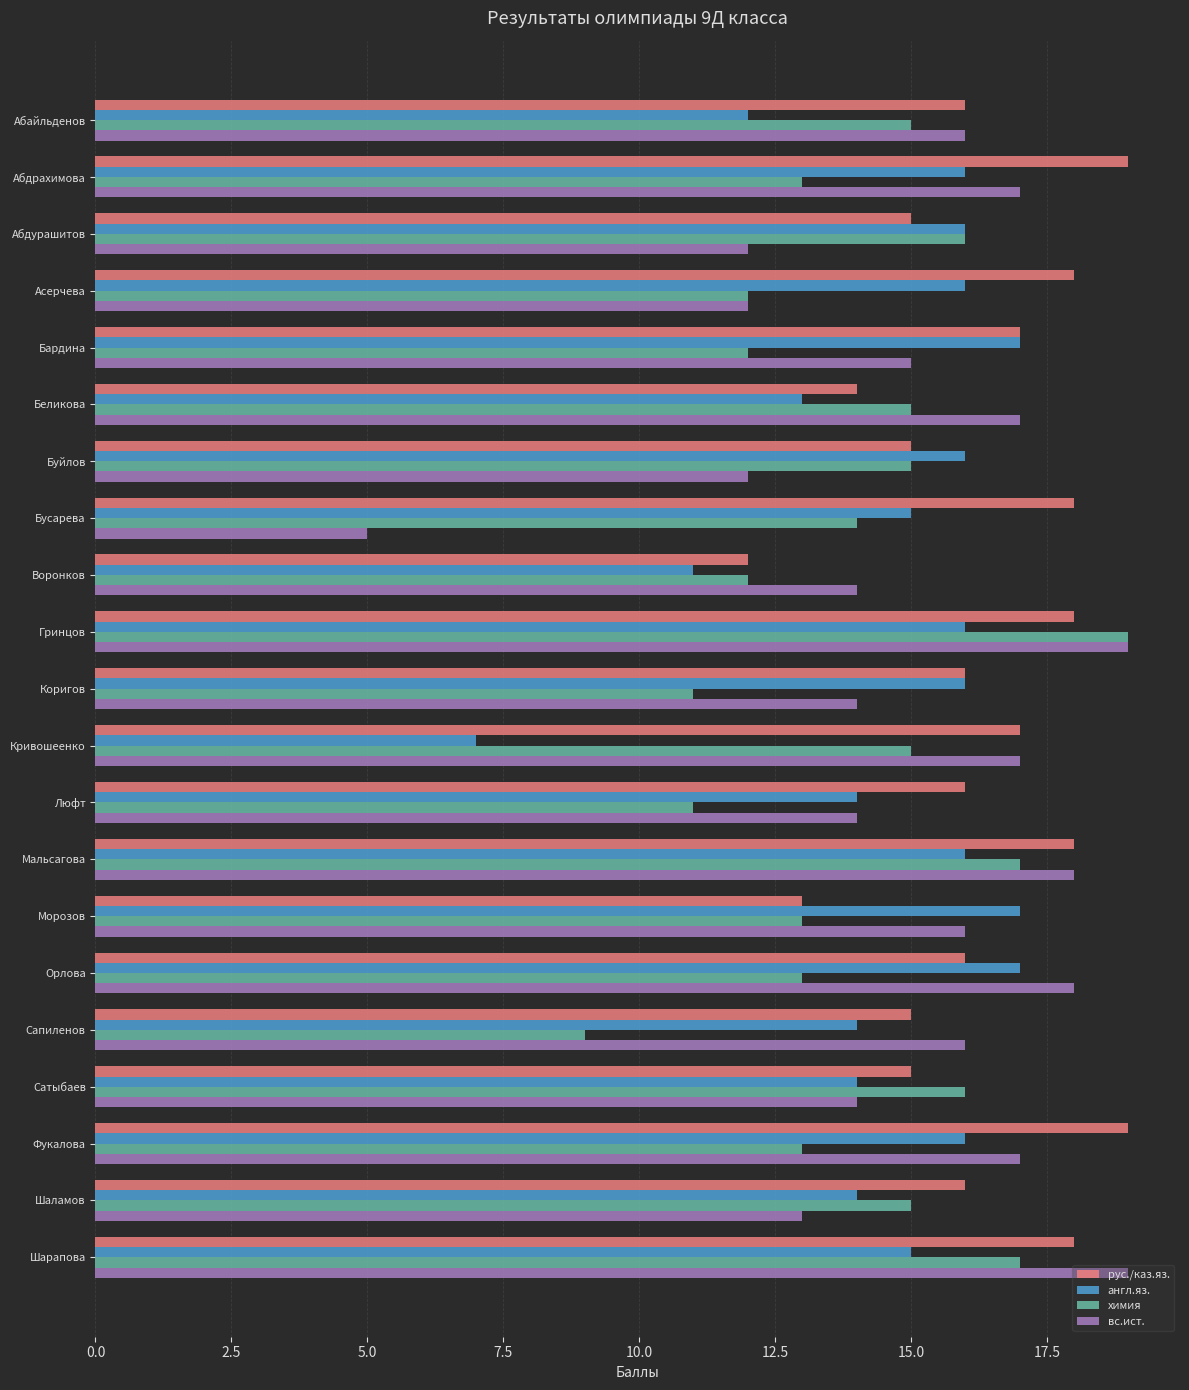

The value of рус./каз.яз. at Буйлов is 20. True or false?

False